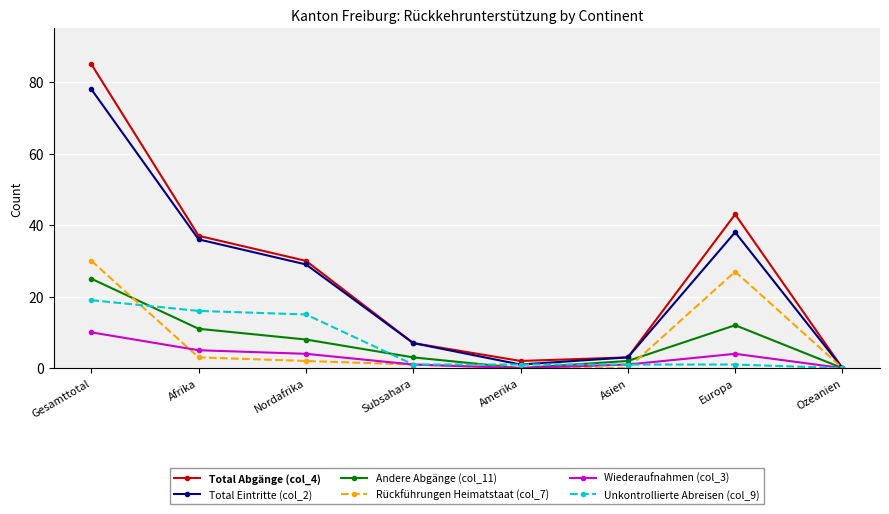

How many series are shown in this chart?

6